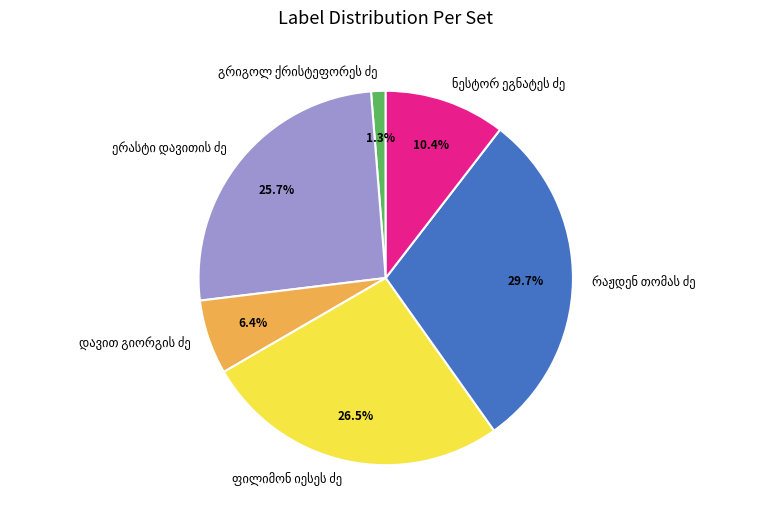

To the nearest percent, what is the average slice percentage?

17%